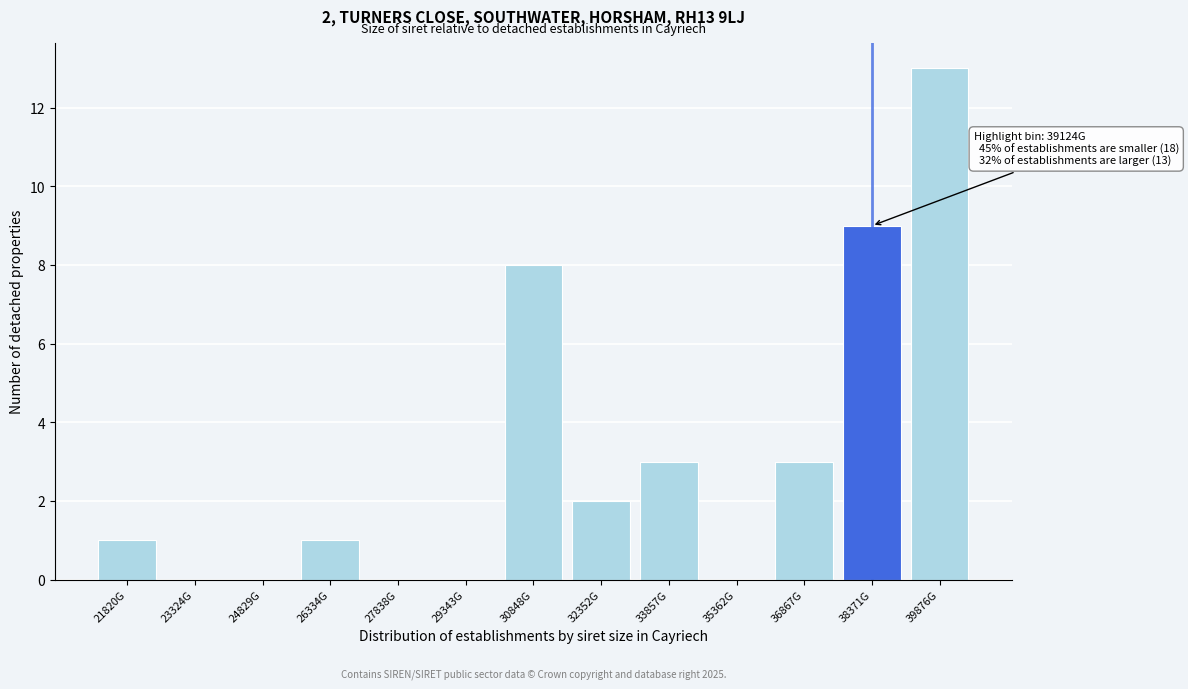

Reading left to right, extract all data points from this chart.

21820G=1	23324G=0	24829G=0	26334G=1	27838G=0	29343G=0	30848G=8	32352G=2	33857G=3	35362G=0	36867G=3	38371G=9	39876G=13